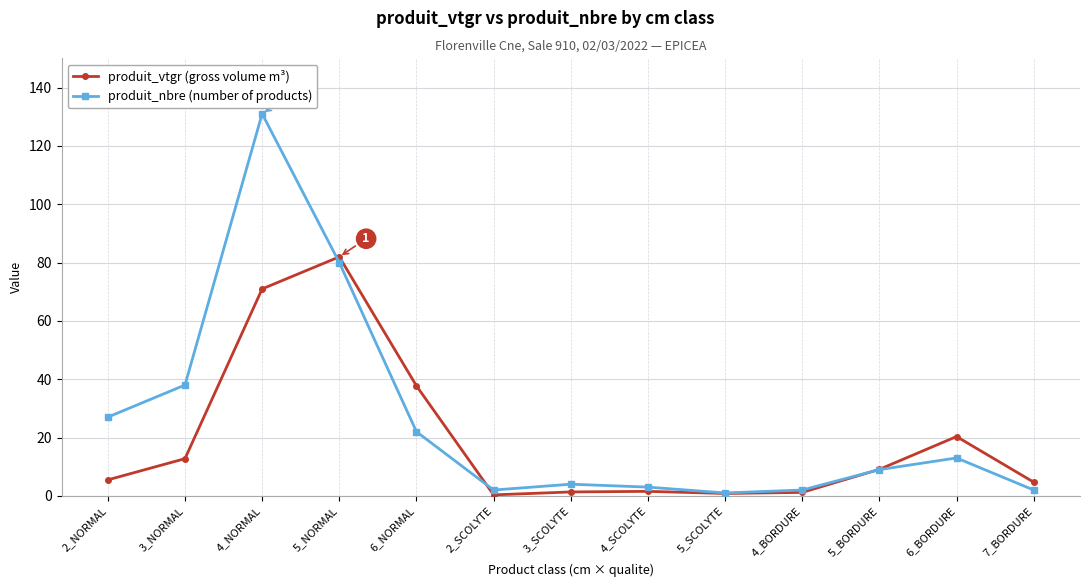

How many times do produit_vtgr (gross volume m³) and produit_nbre (number of products) cross each other?

3